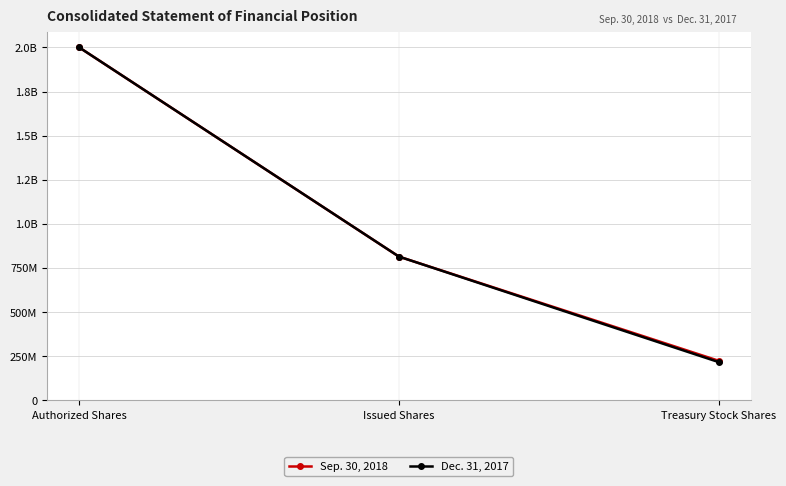

Which series has the largest range (max minus min)?

Dec. 31, 2017